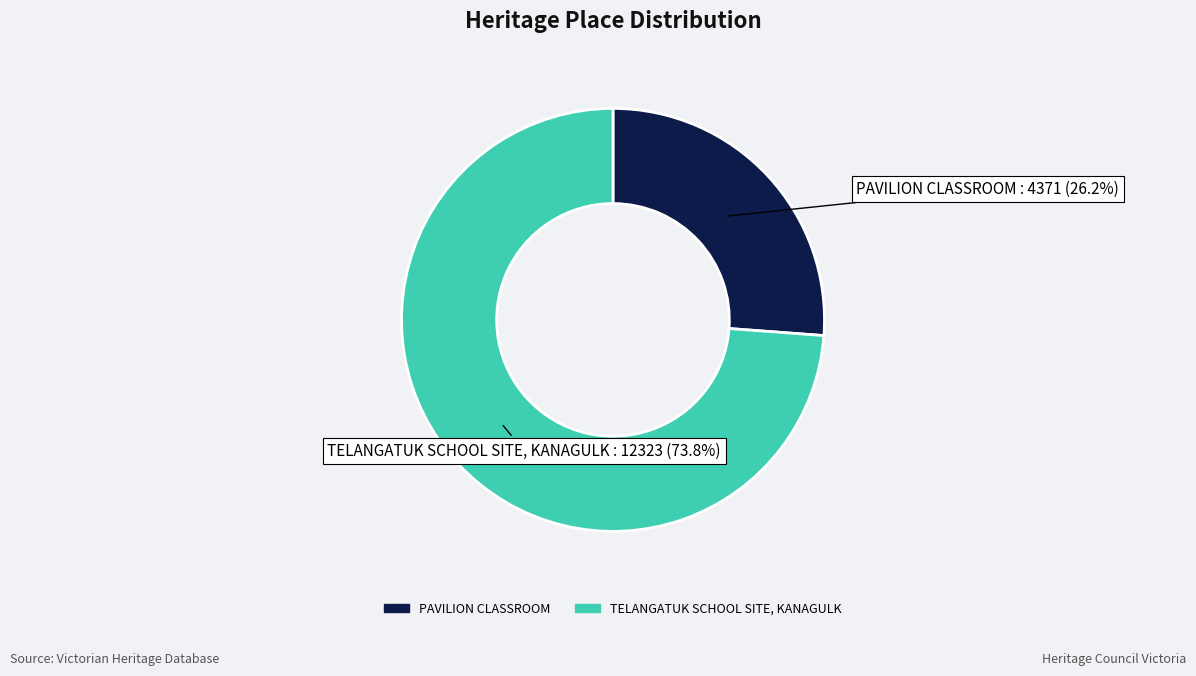

To the nearest percent, what portion does TELANGATUK SCHOOL SITE, KANAGULK represent?

74%